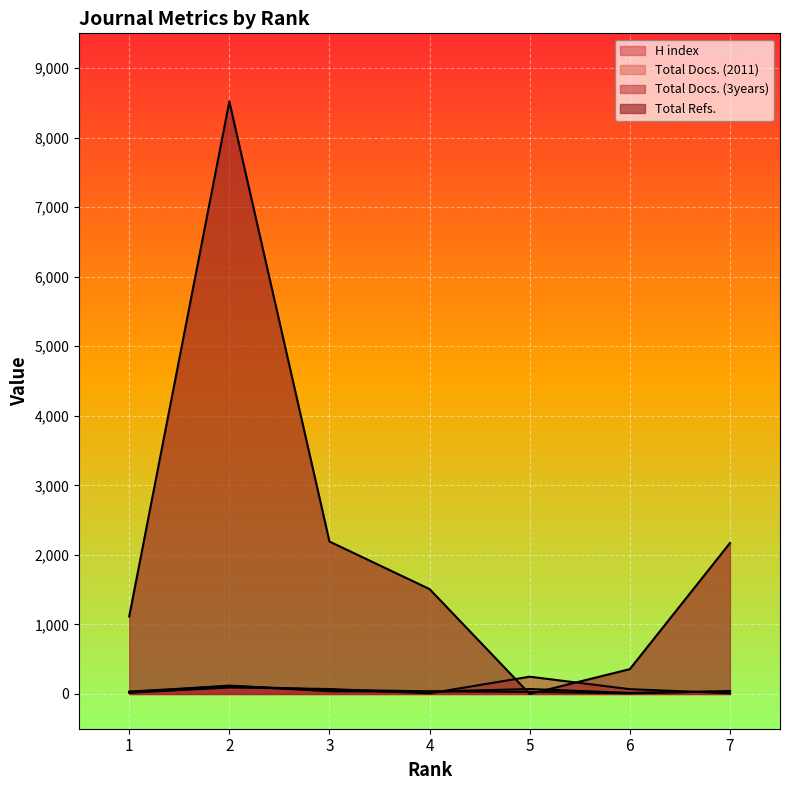

Reading left to right, transcribe all the data shown in this chart.

H index: 1=35	2=113	3=59	4=38	5=30	6=10	7=41
Total Docs. (2011): 1=24	2=120	3=39	4=33	5=71	6=15	7=35
Total Docs. (3years): 1=17	2=93	3=71	4=9	5=248	6=69	7=10
Total Refs.: 1=1115	2=8519	3=2192	4=1508	5=0	6=357	7=2170